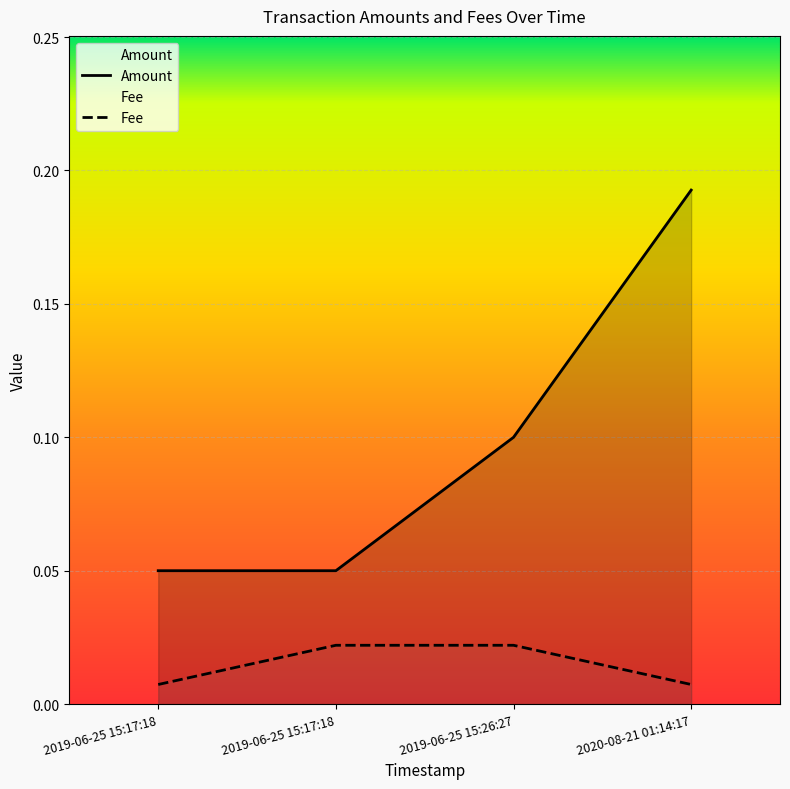

Rank the categories by Fee value from lowest to highest.

2019-06-25 15:17:18, 2020-08-21 01:14:17, 2019-06-25 15:17:18, 2019-06-25 15:26:27